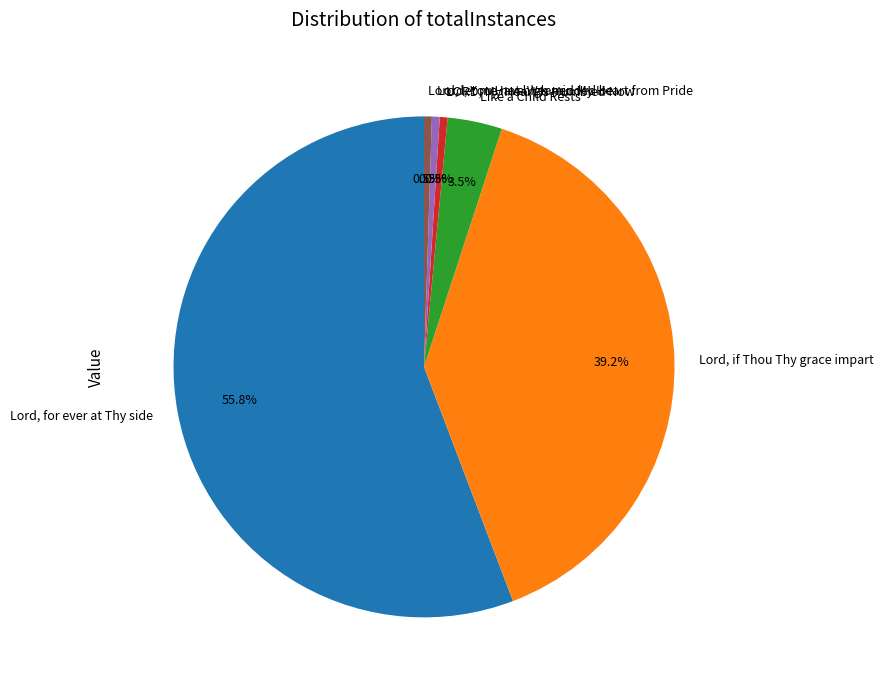

What percentage is the Lord, if Thou Thy grace impart slice, to the nearest percent?

39%